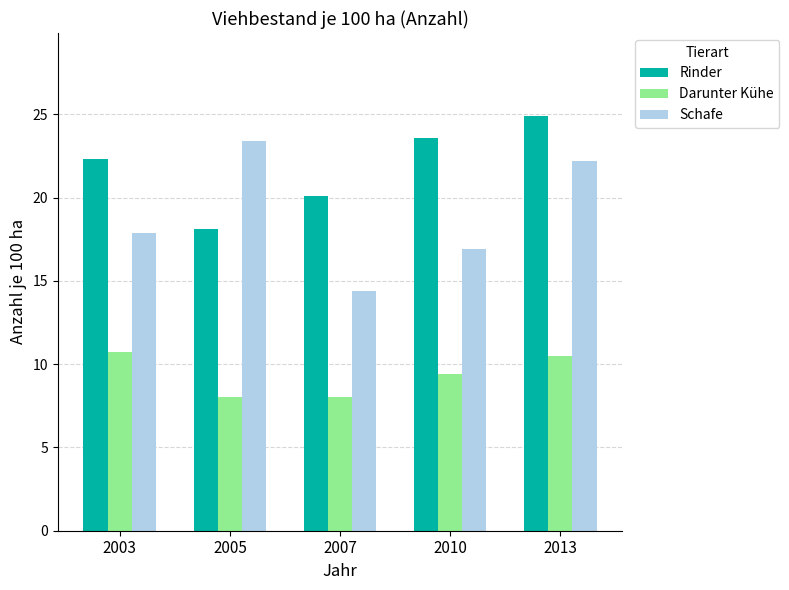

List the series in order of their peak value, lowest first.

Darunter Kühe, Schafe, Rinder